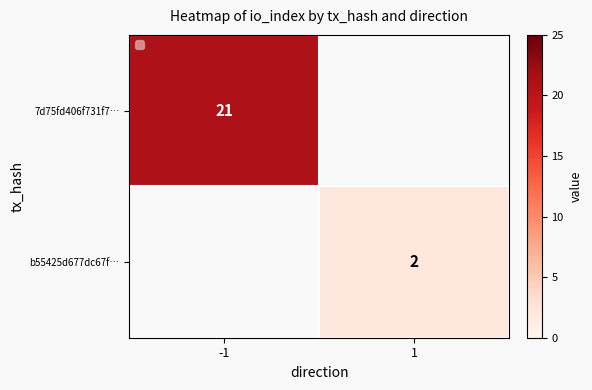

Which series has the largest range (max minus min)?

7d75fd406f731f7…